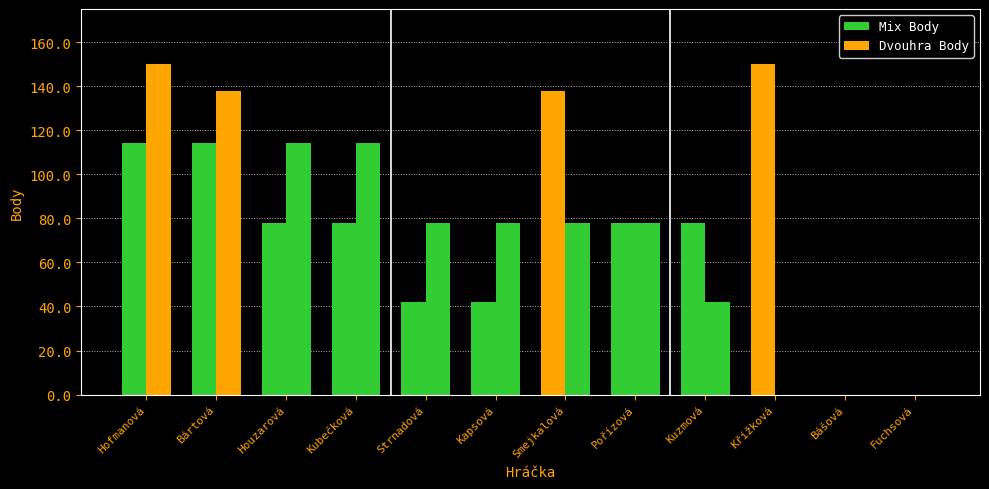

How many groups of bars are there?

12